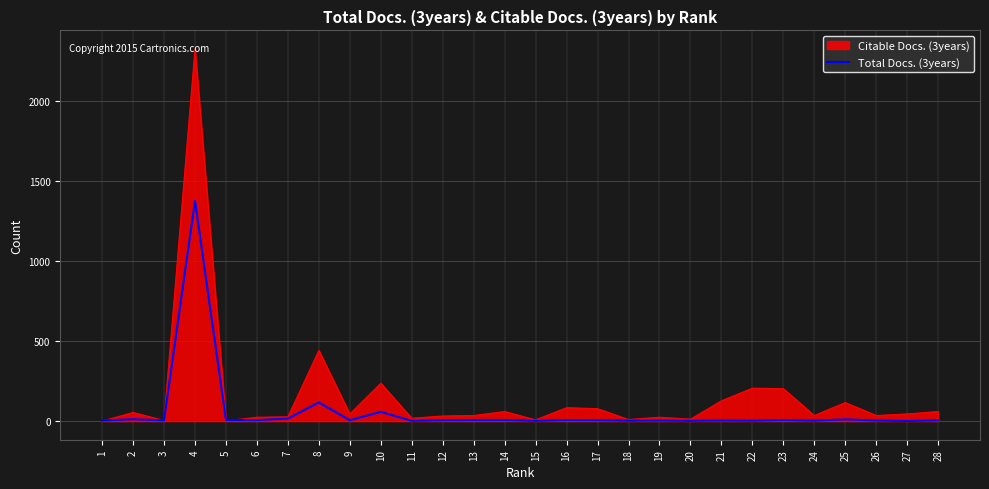

What is the maximum value shown in the chart?

2328